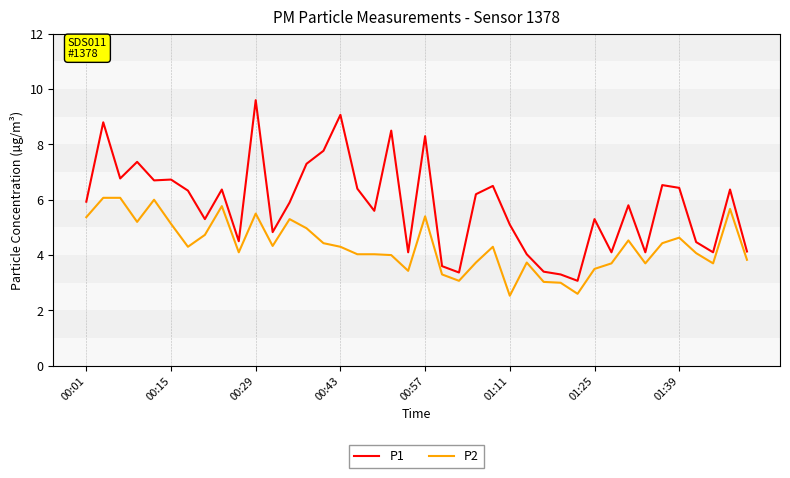

Which series has the widest spread of values?

P1